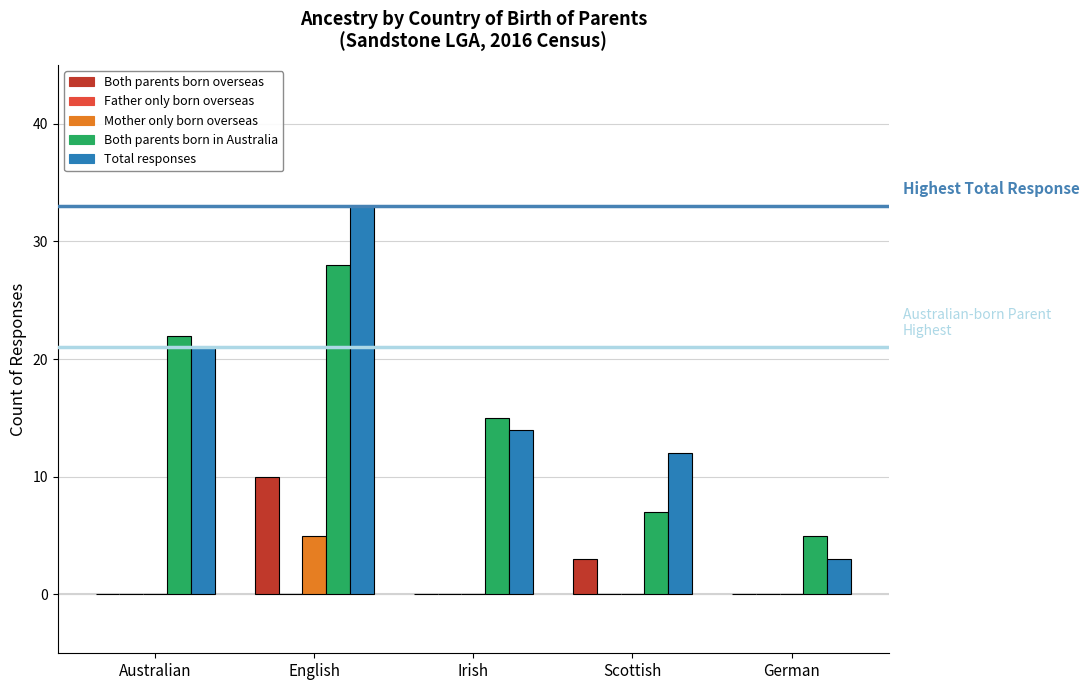

What is the spread (max minus min) of values at English?

28